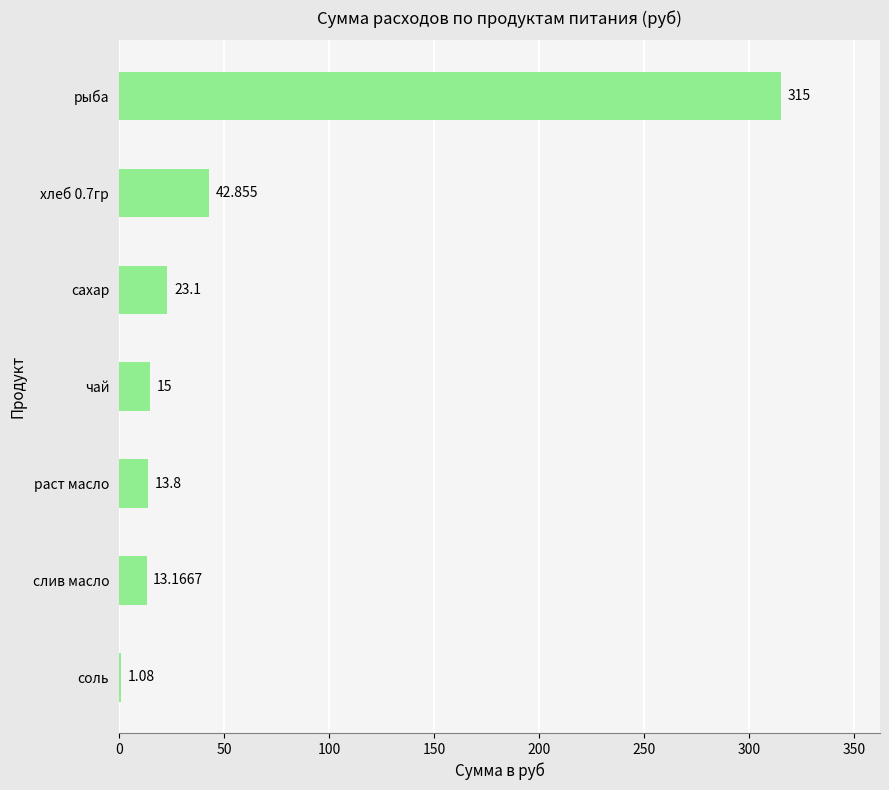

How many categories are shown in the chart?

7